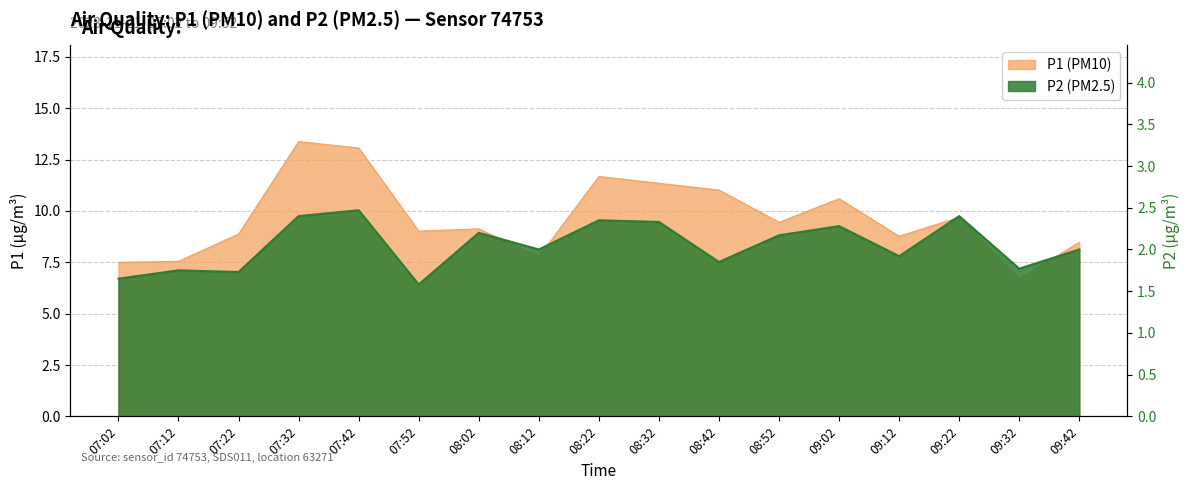

True or false: P1 has a value of 11.2 at 07:12.

False